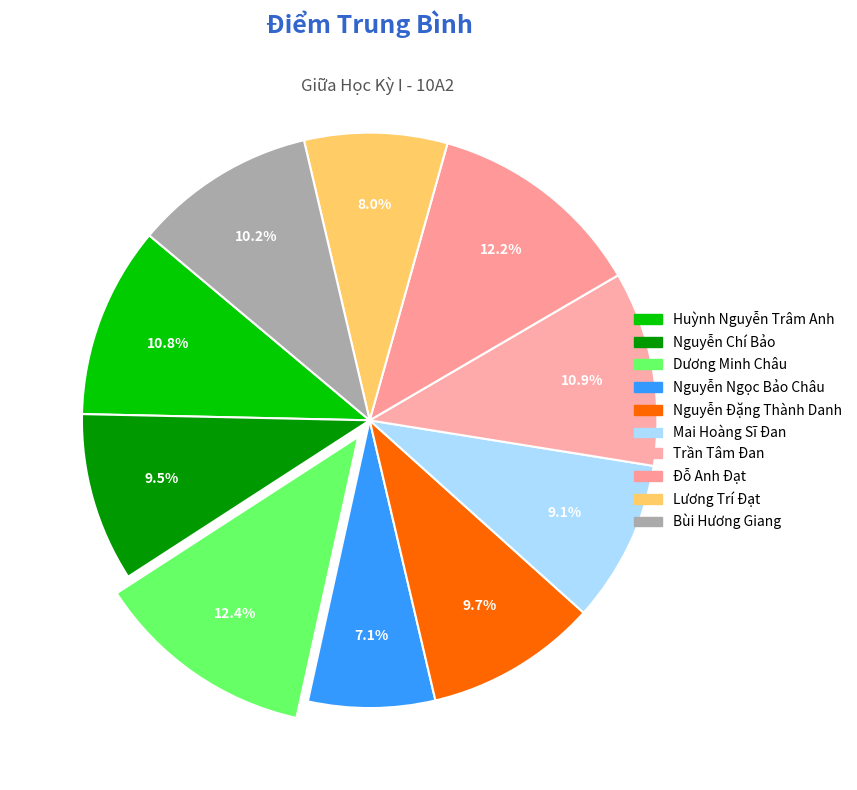

The Dương Minh Châu slice represents 12% of the pie. True or false?

True